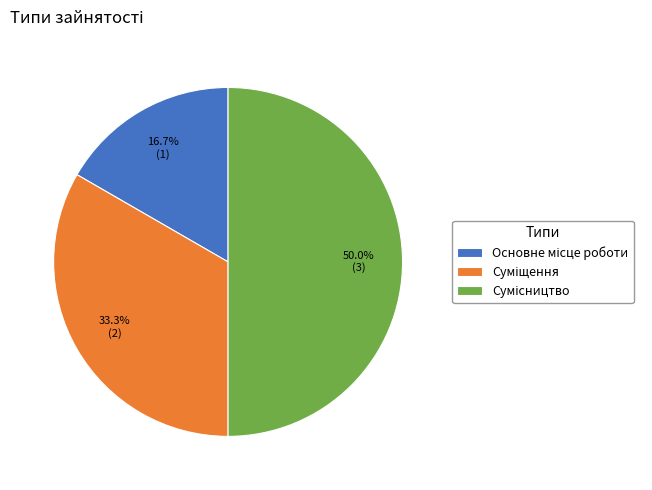

What is the smallest slice in the pie chart?

Основне місце роботи